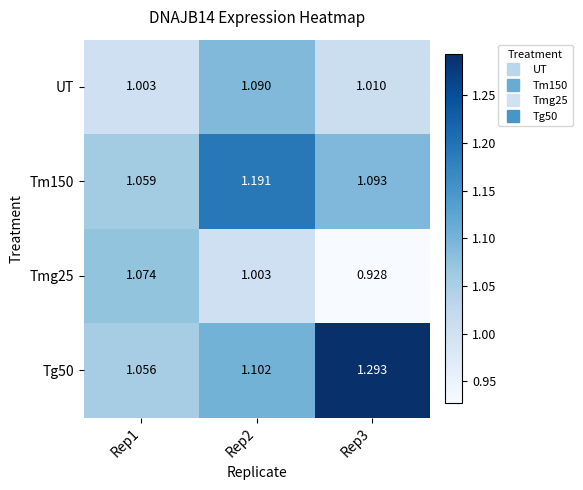

At Rep2, list the series in order from largest to smallest.

Tm150, Tg50, UT, Tmg25